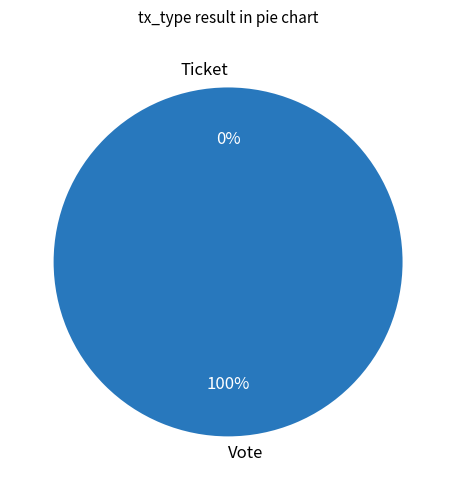

What is the change in value from Vote to Ticket?

-1